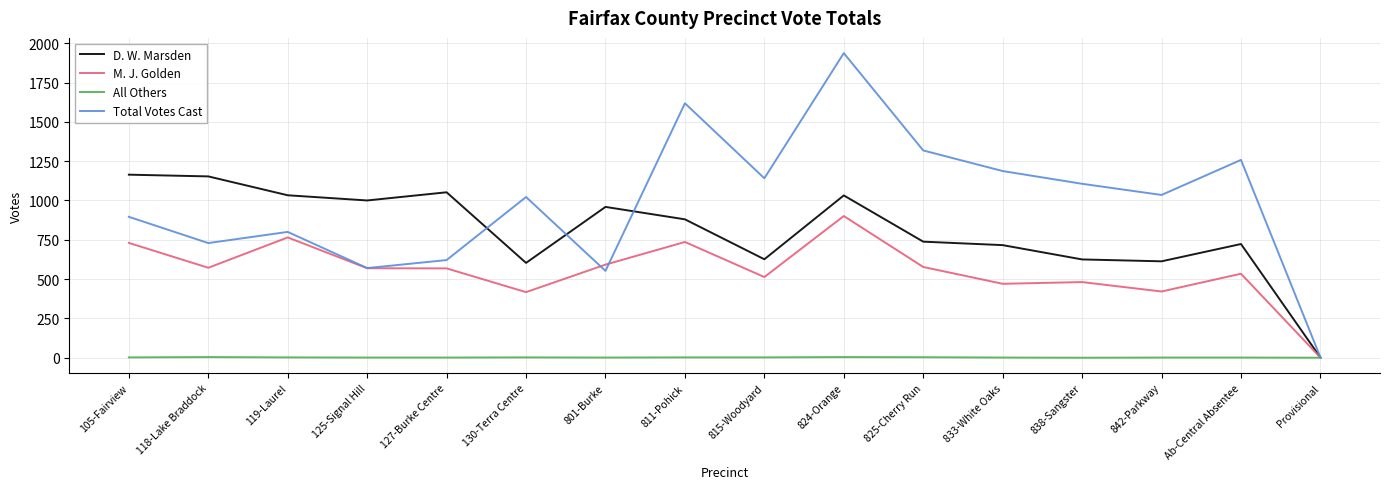

How many distinct data groups are displayed?

4